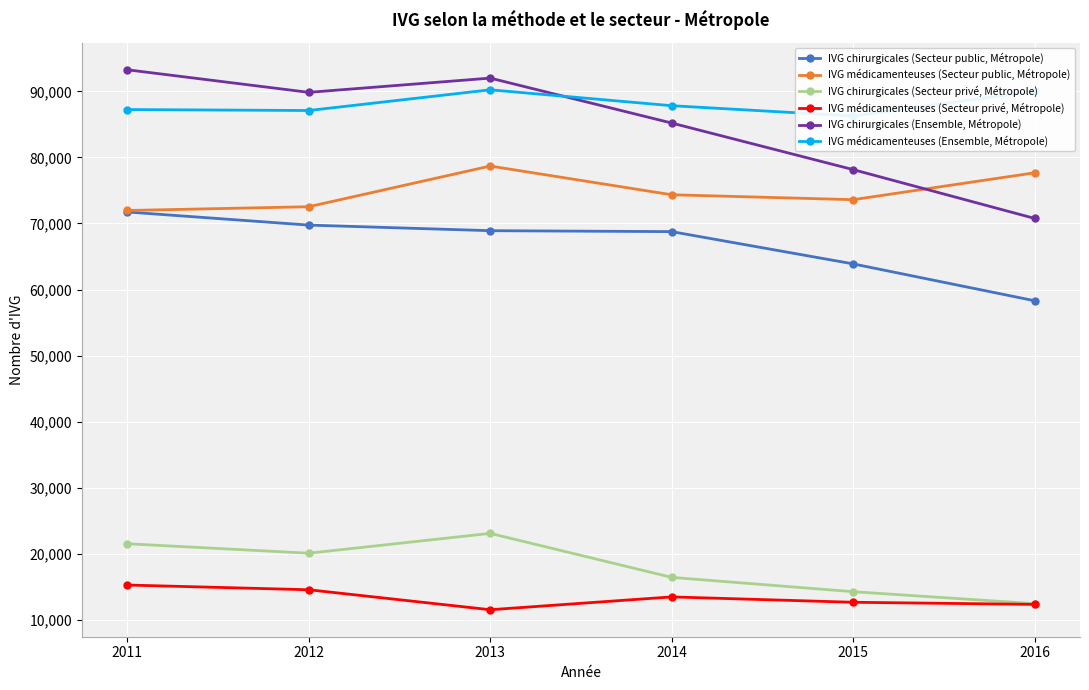

What is the value of the IVG chirurgicales (Secteur privé, Métropole) point at the 4th from the left?

16436